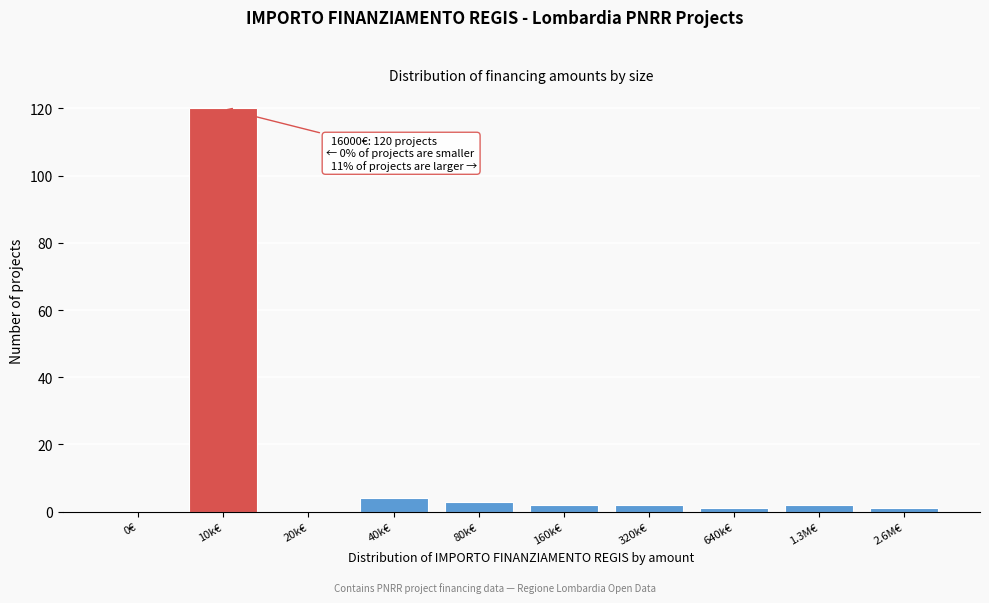

Reading right to left, what are all the values shown in this chart?

2.6M€=1	1.3M€=2	640k€=1	320k€=2	160k€=2	80k€=3	40k€=4	20k€=0	10k€=120	0€=0